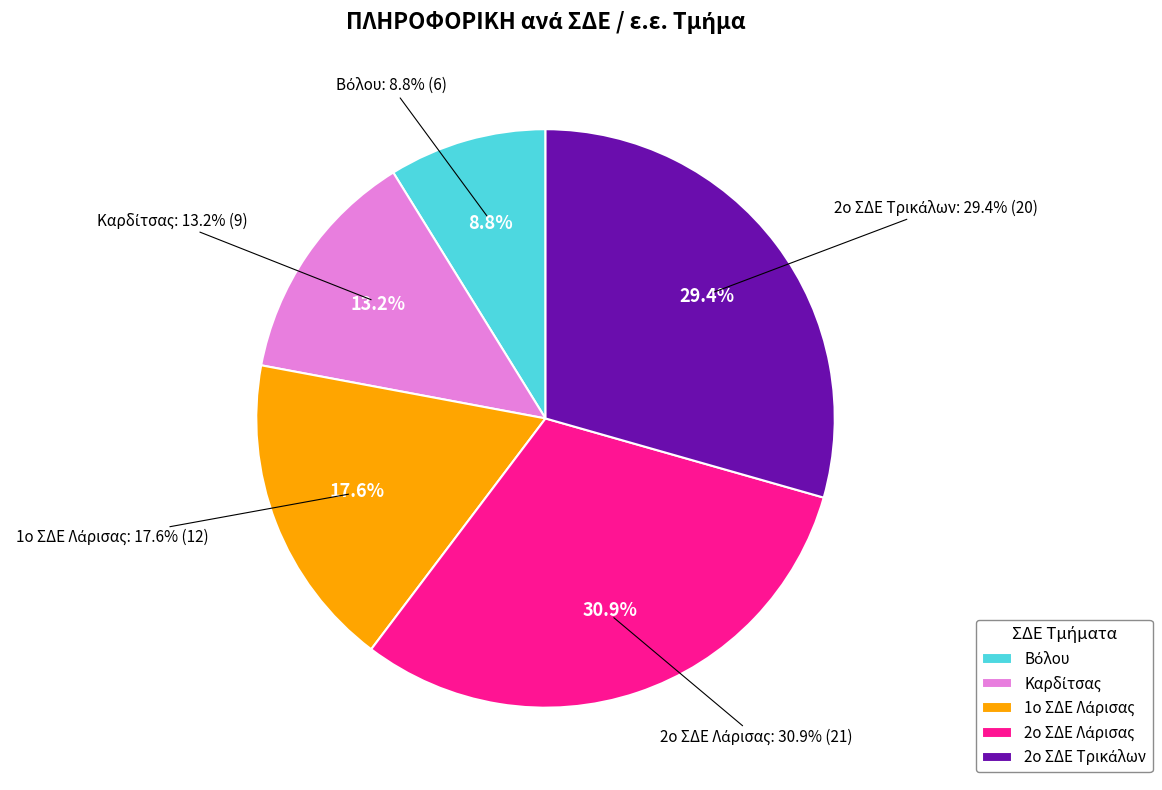

Which has a higher value, Καρδίτσας or 2ο ΣΔΕ Λάρισας?

2ο ΣΔΕ Λάρισας